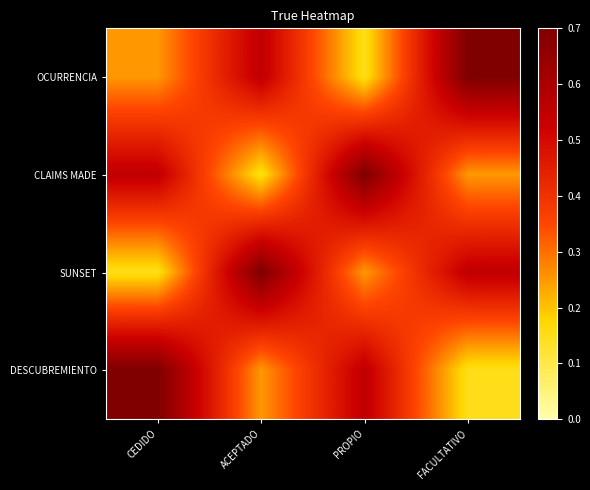

At which category is the sum across all series the highest?

CEDIDO